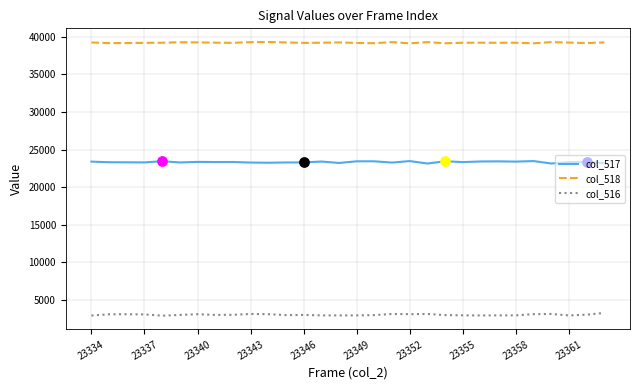

Which series has the largest total across all categories?

col_518